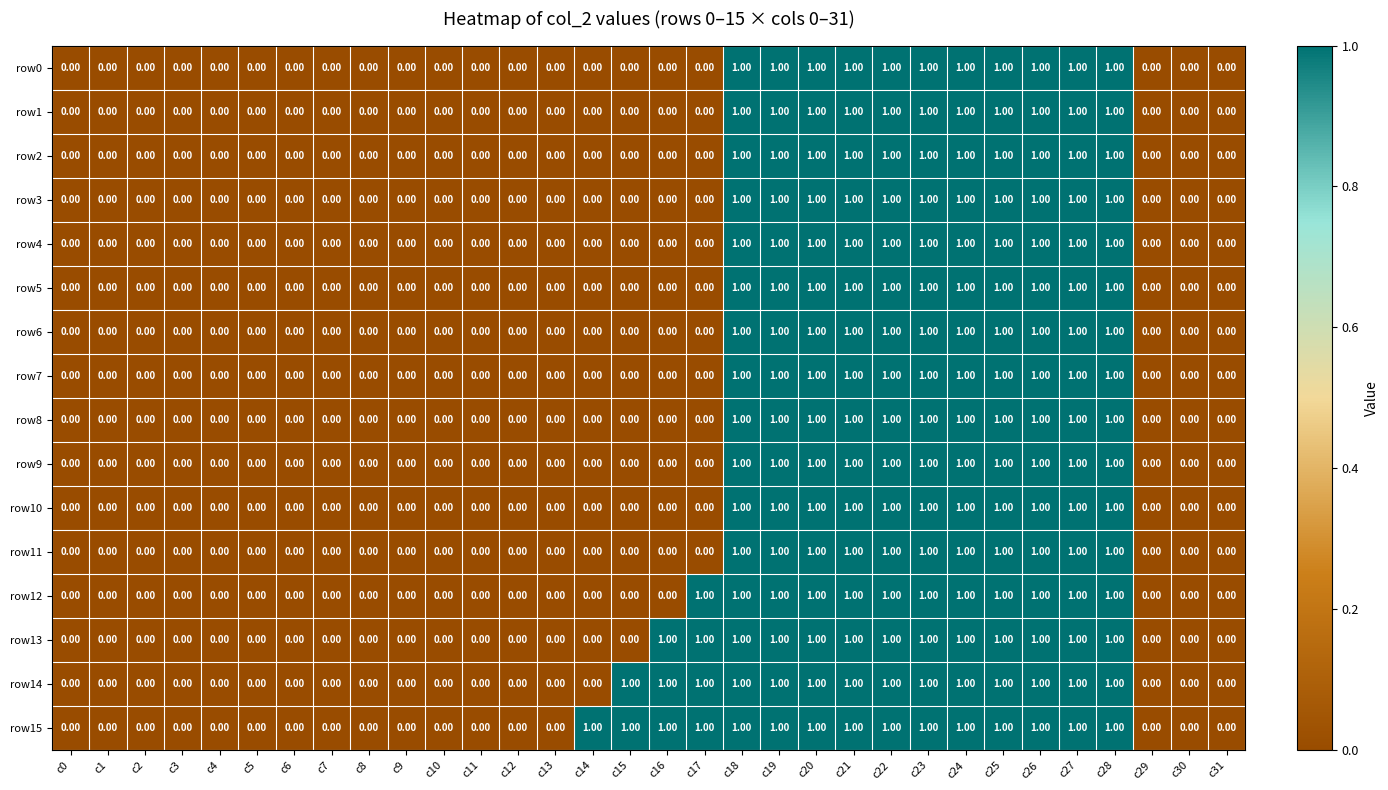

What is the sum of all row8 values?

11